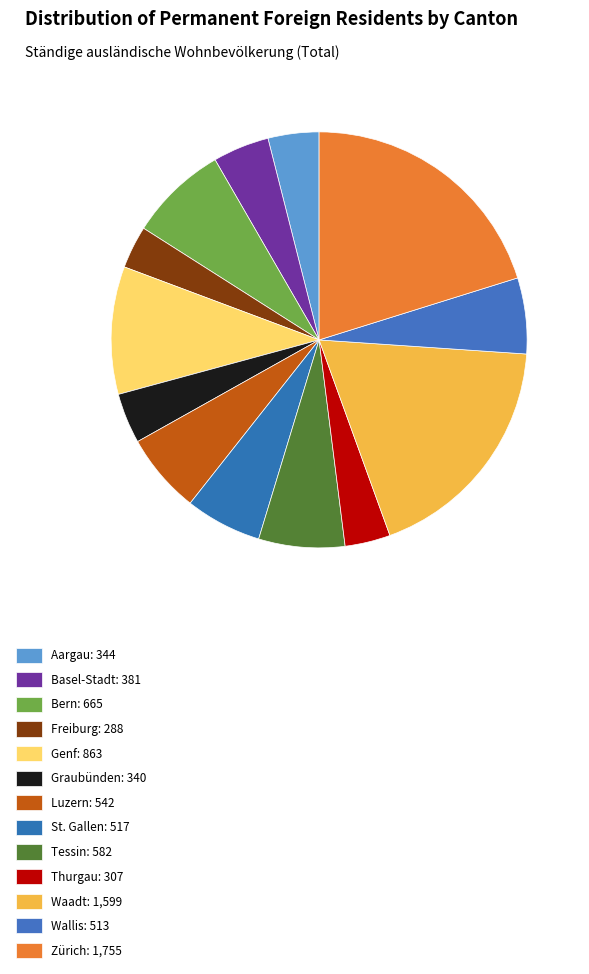

To the nearest percent, what is the difference between the largest and smallest slice percentages?

17%